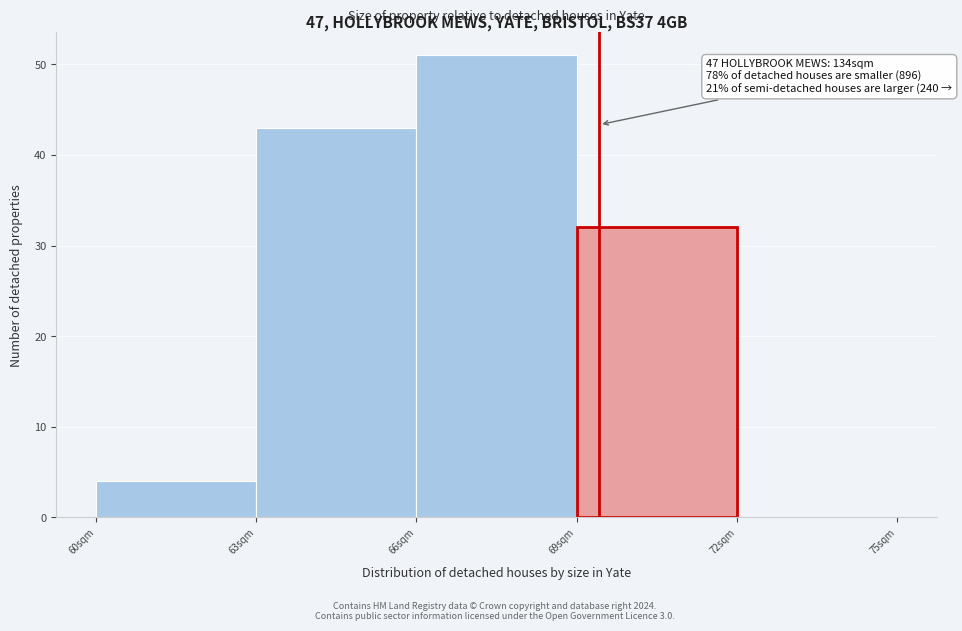

Which range on the x-axis has the tallest bar?

66 to 69